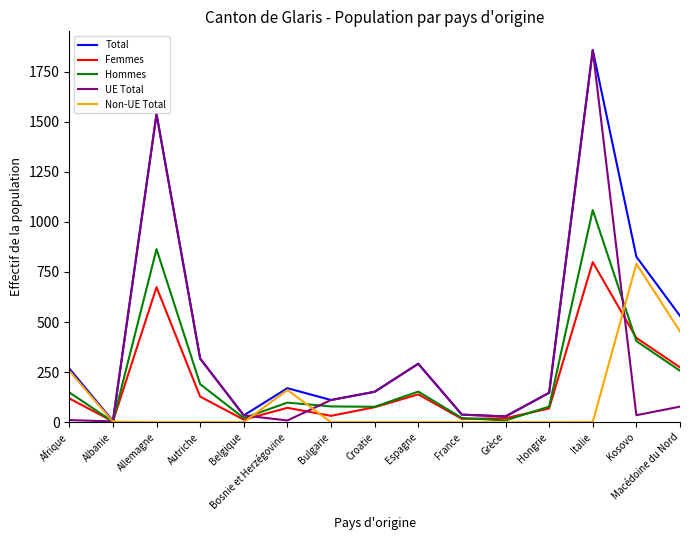

How many lines are shown in the chart?

5